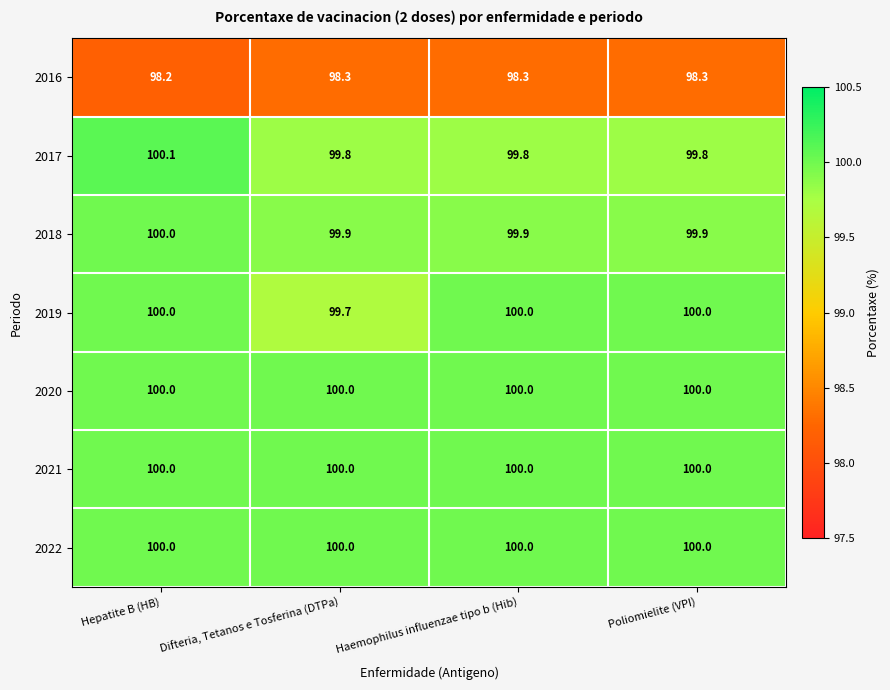

What is the maximum value for 2017?

100.1